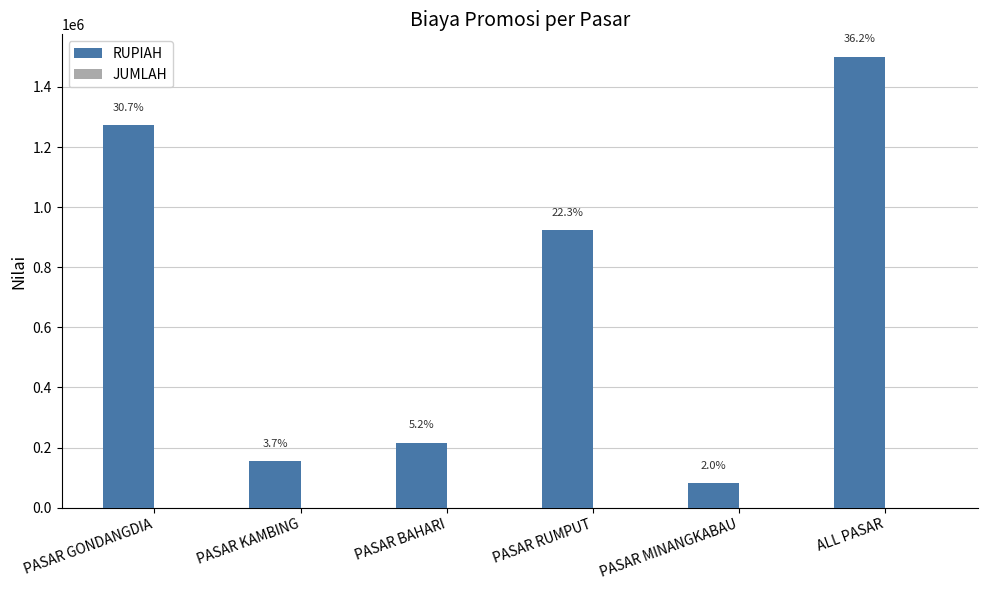

At how many categories does at least one series exceed 1465808?

1